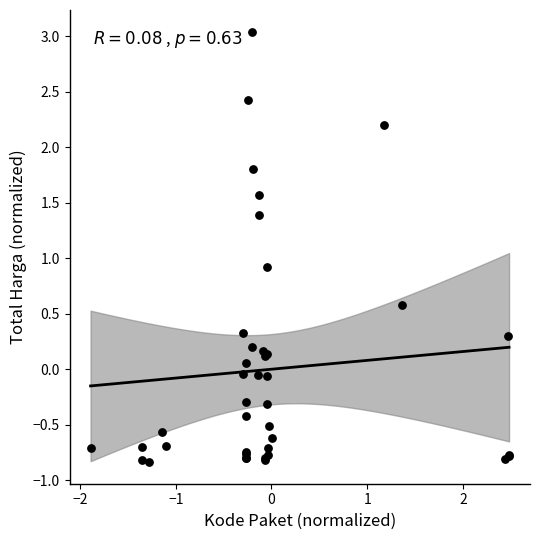

What Y value in the scatter plot is closest to 1?

0.9